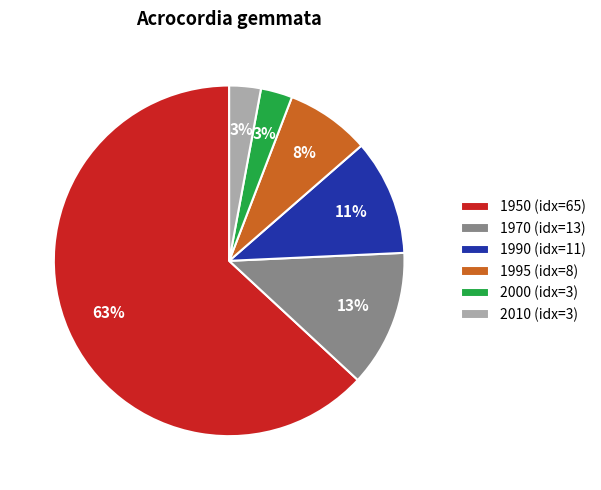

Which has a higher value, 2000 (idx=3) or 1995 (idx=8)?

1995 (idx=8)